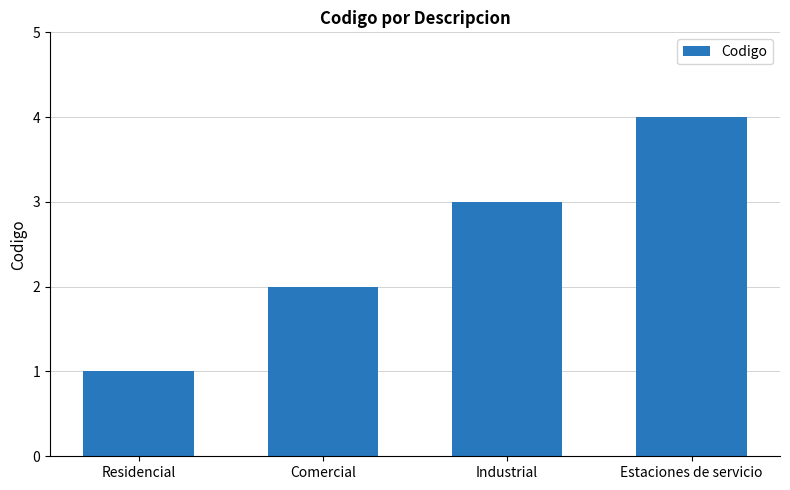

At which label is the value closest to 2?

Comercial